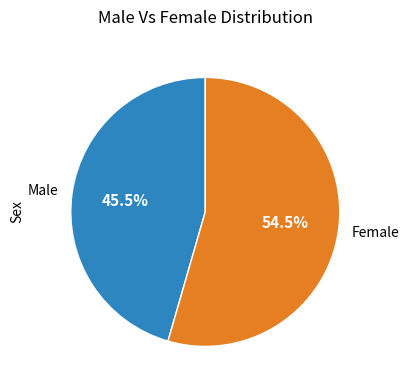

Which category has the smallest portion of the pie?

Male